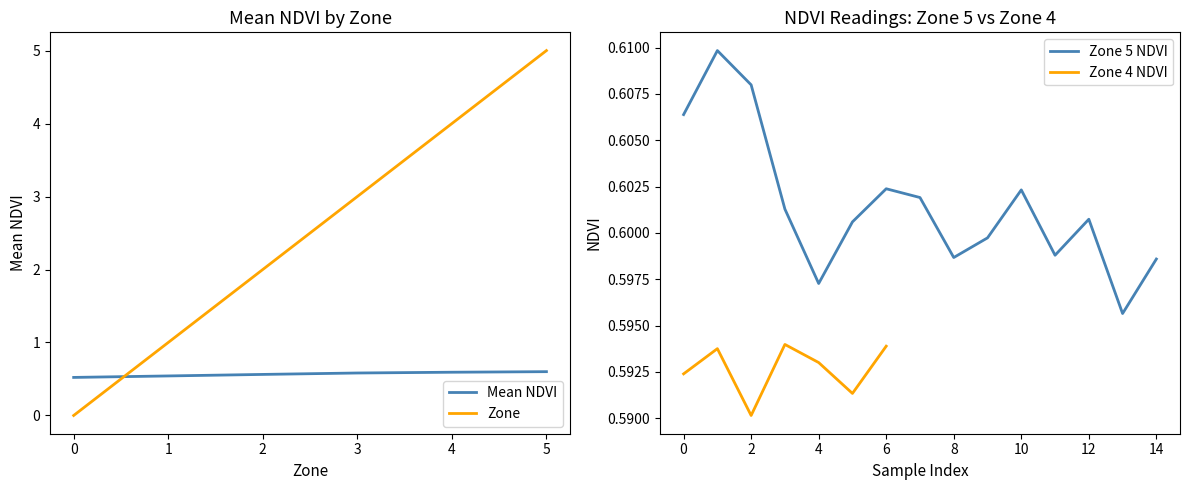

Count the Mean NDVI per Zone values in the range 0 to 1.

6